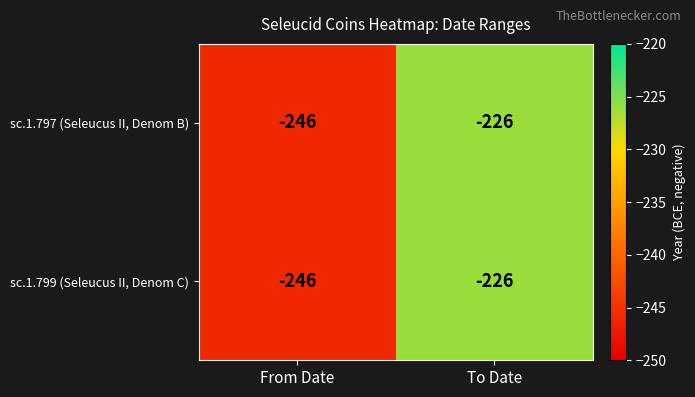

What is the total value across all series at From Date?

-492